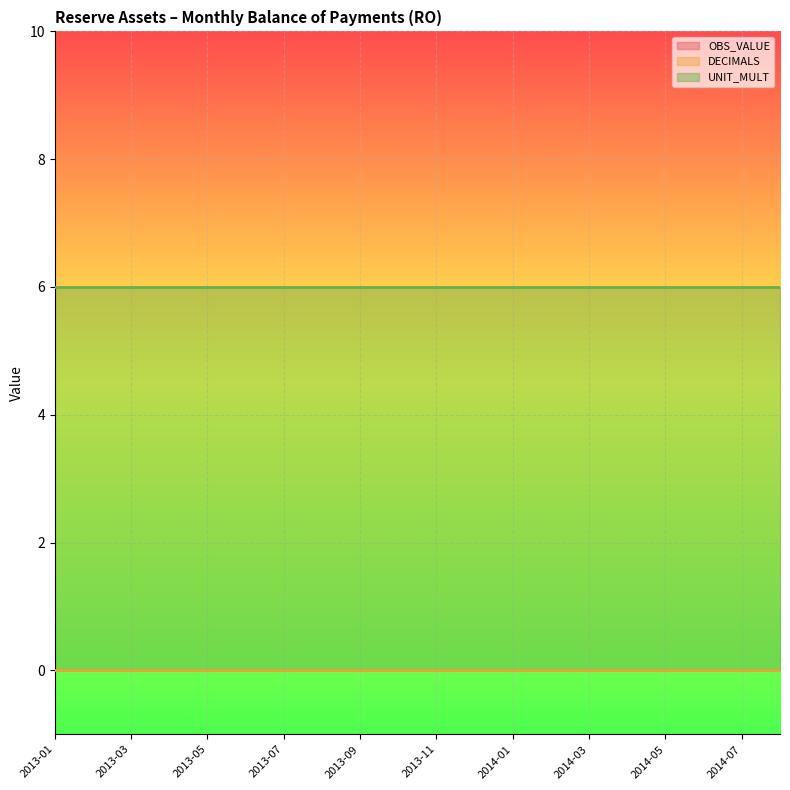

True or false: UNIT_MULT has a value of 6 at 2013-01.

True